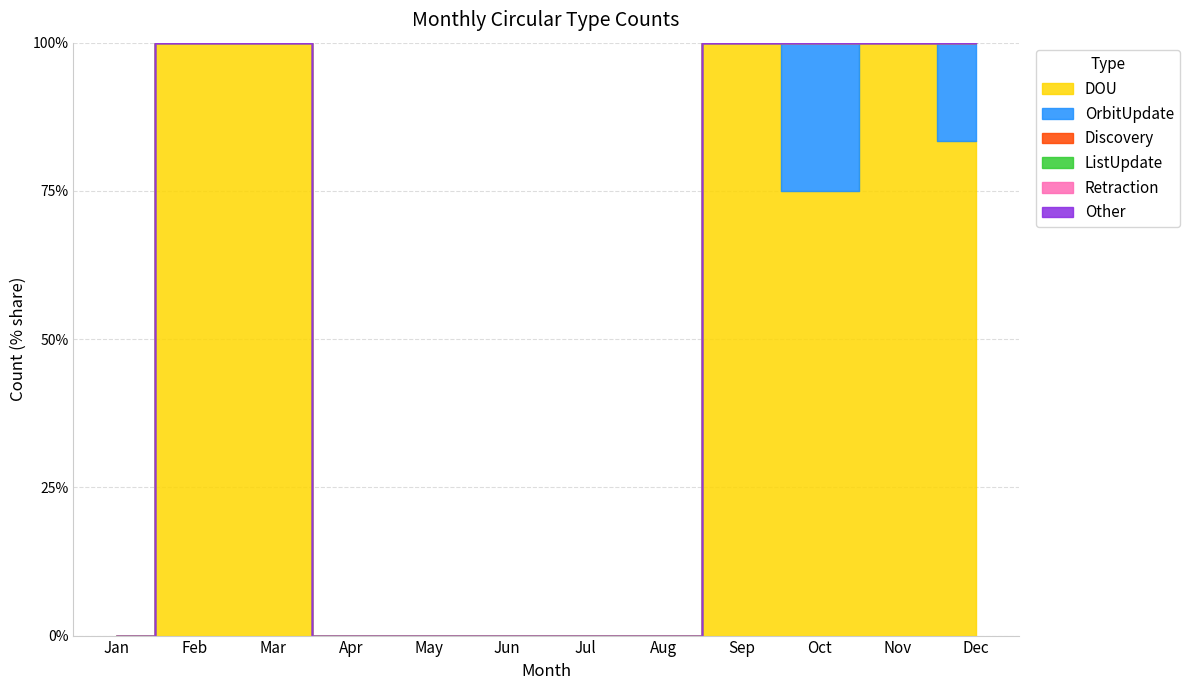

The value of OrbitUpdate at Jul is 0. True or false?

False